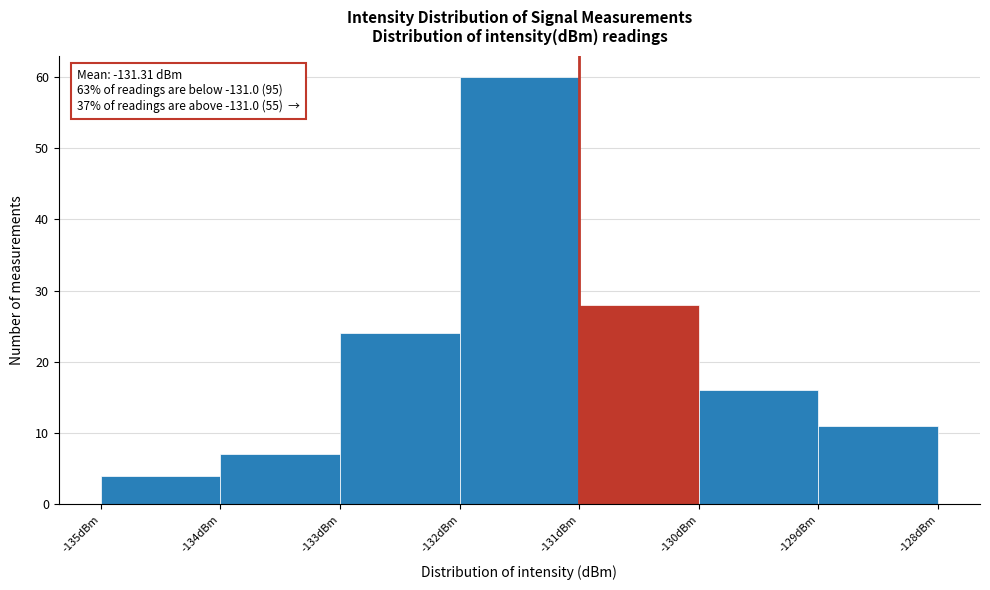

Over which range of the x-axis is the bar tallest?

-132 to -131